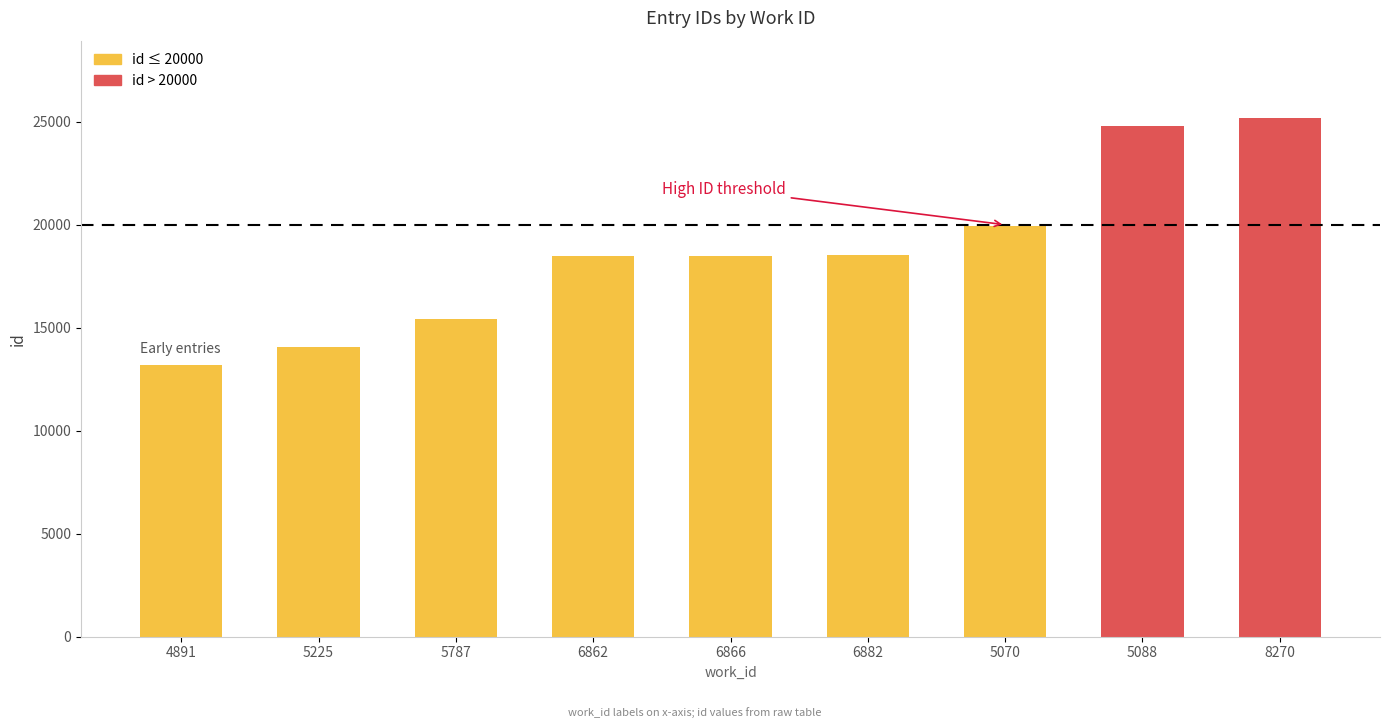

What is the value of the 3rd bar from the left?

15441